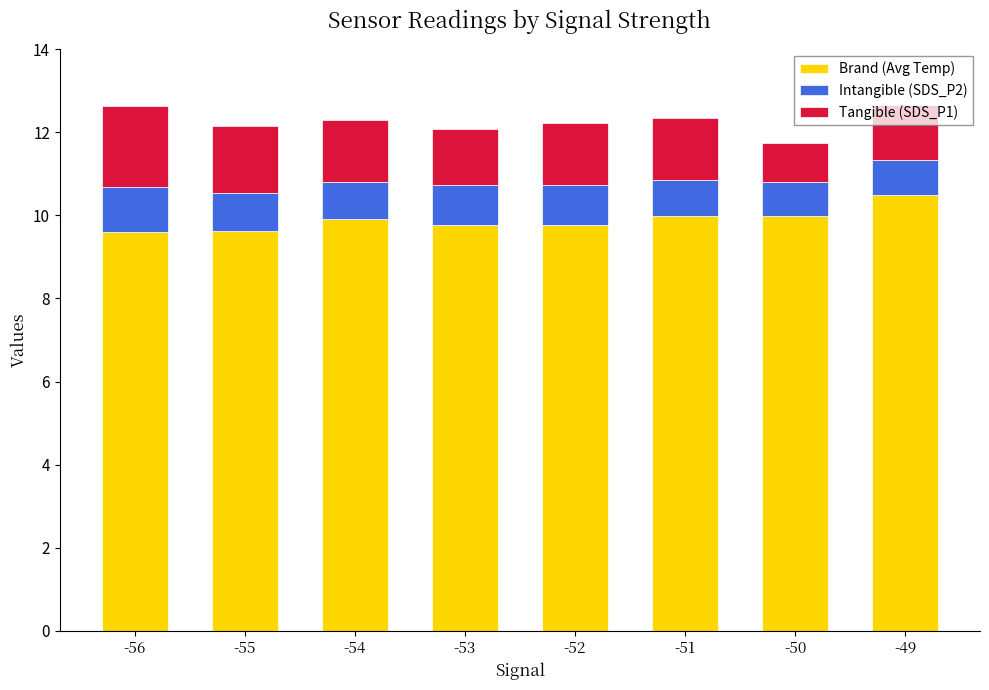

Does the chart contain any negative values?

No